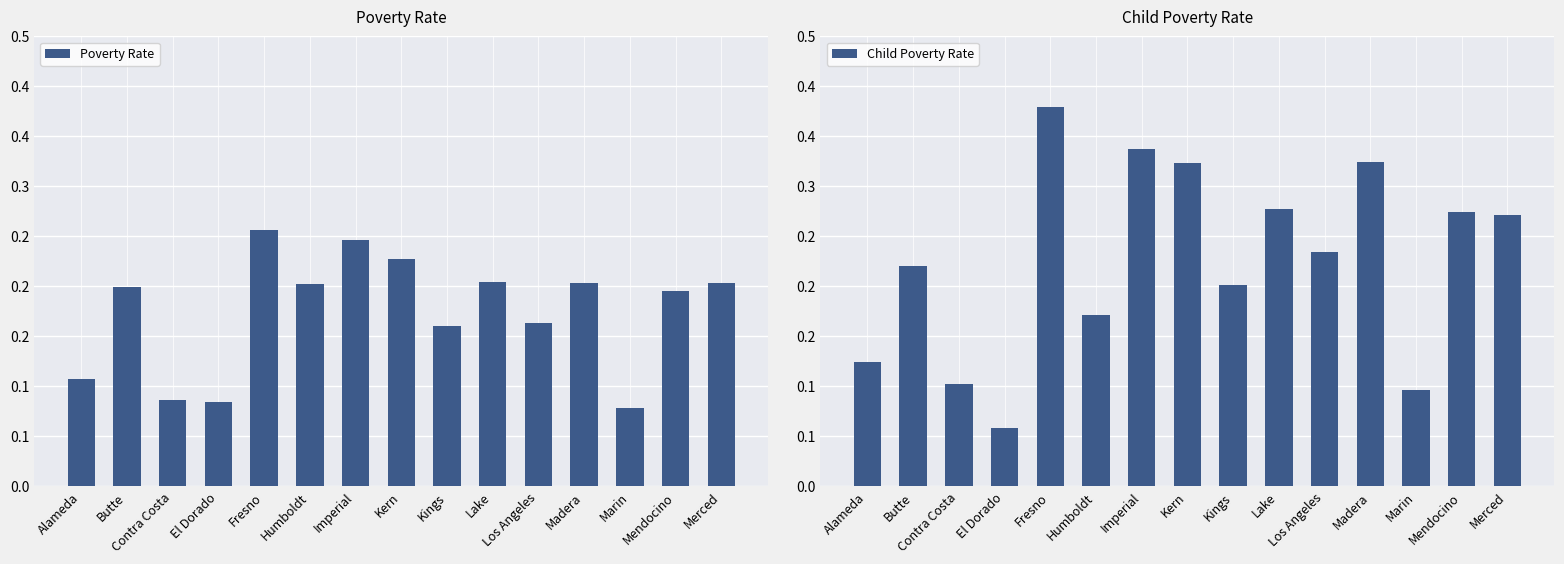

Rank the categories by Poverty Rate value from lowest to highest.

Marin, El Dorado, Contra Costa, Alameda, Kings, Los Angeles, Mendocino, Butte, Humboldt, Madera, Merced, Lake, Kern, Imperial, Fresno